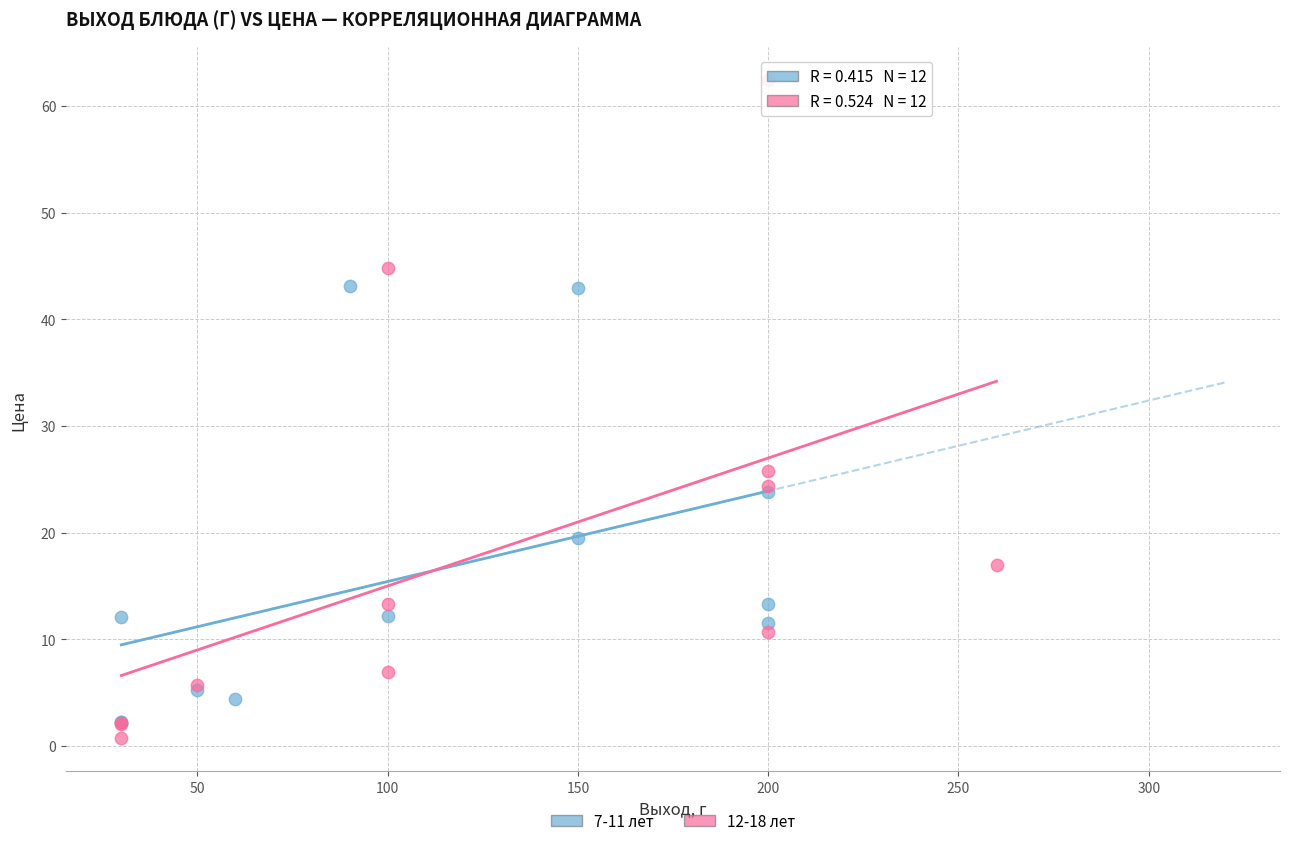

Which series has the widest spread of Y values?

12-18 лет